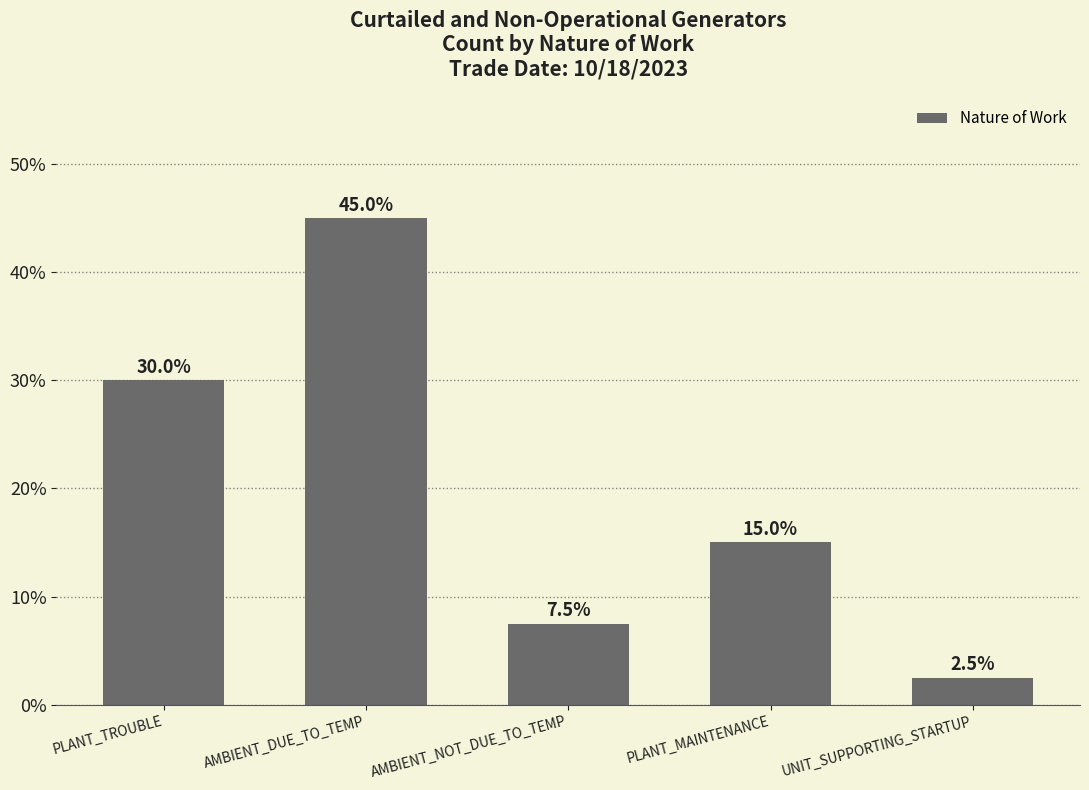

At which label does the data first exceed 15?

PLANT_TROUBLE